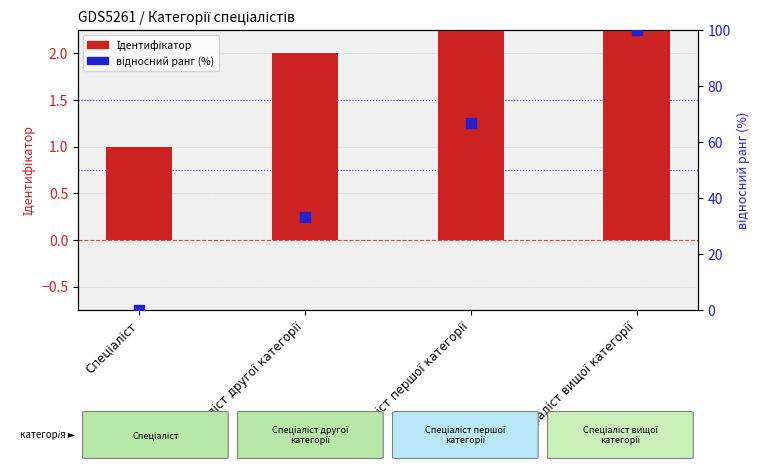

Which series has the widest spread of Y values?

відносний ранг (%)